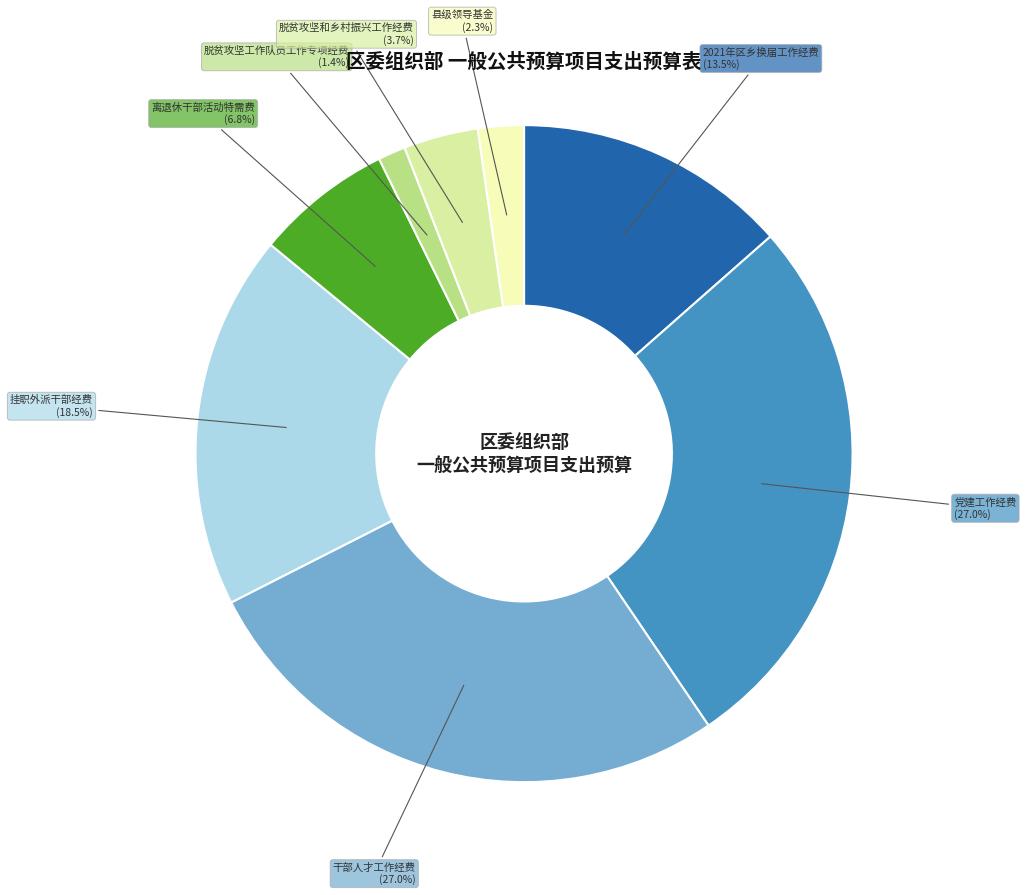

How many slices are in this pie chart?

8